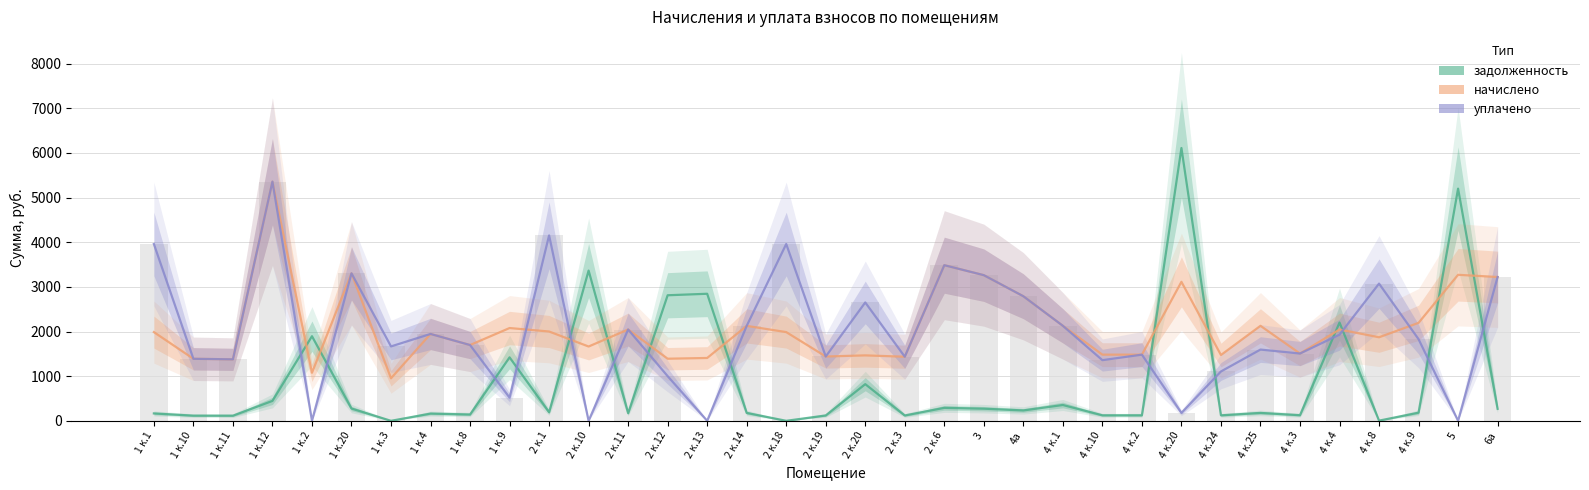

What is the average value of the задолженность series?

890.0